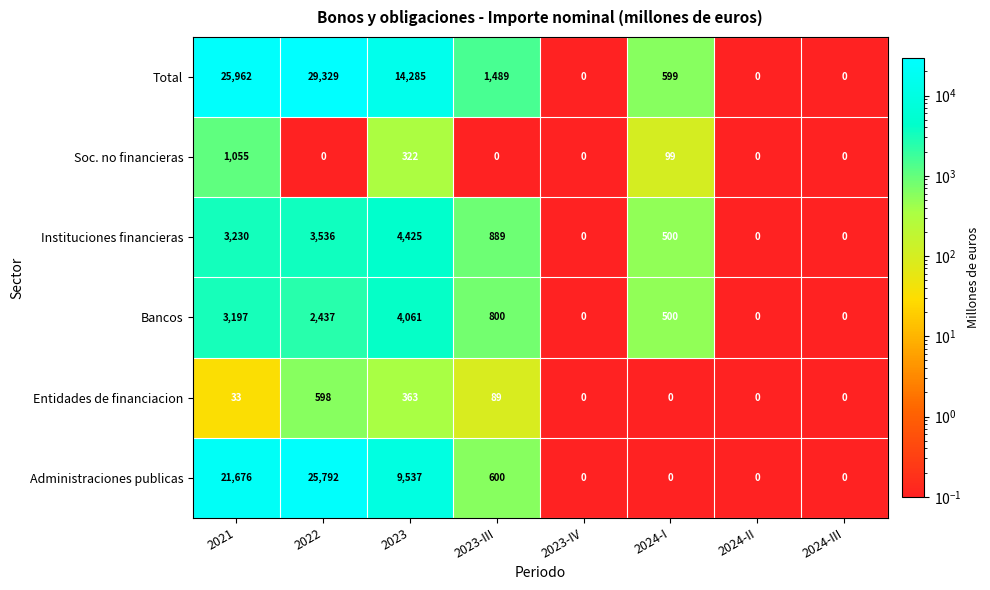

Which label corresponds to the largest value in the chart?

2022